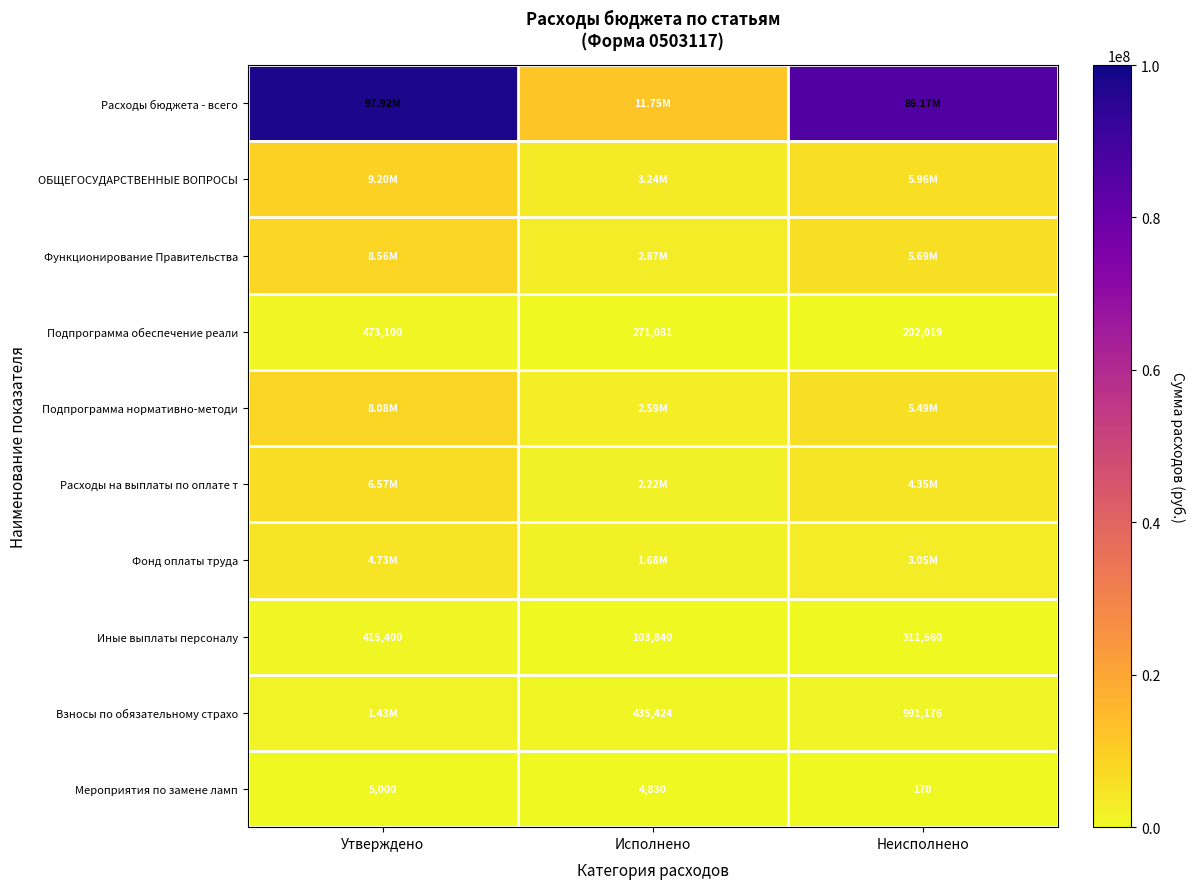

At which category does the chart reach its minimum across all series?

Неисполнено